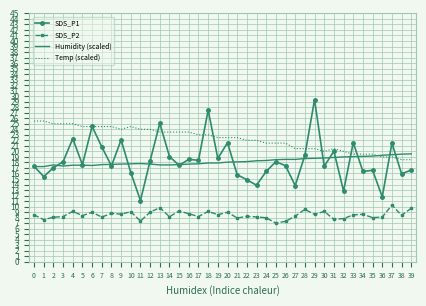

Rank the series by their maximum value, from highest to lowest.

SDS_P1, Temp (scaled), Humidity (scaled), SDS_P2